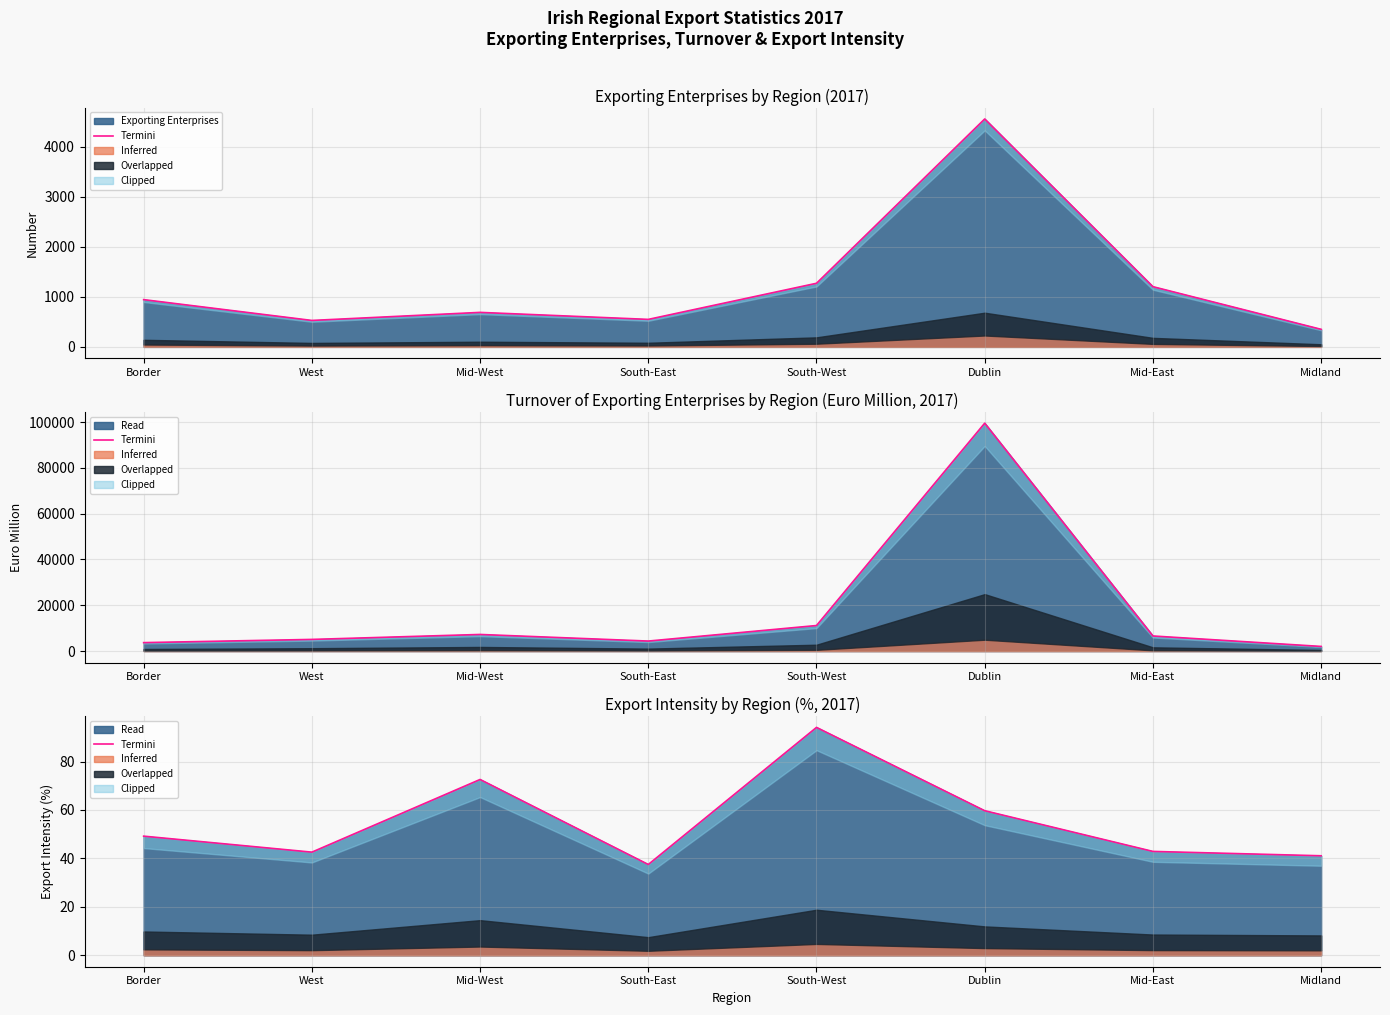

Rank the categories by value from lowest to highest.

South-East, Midland, West, Mid-East, Border, Dublin, Mid-West, South-West